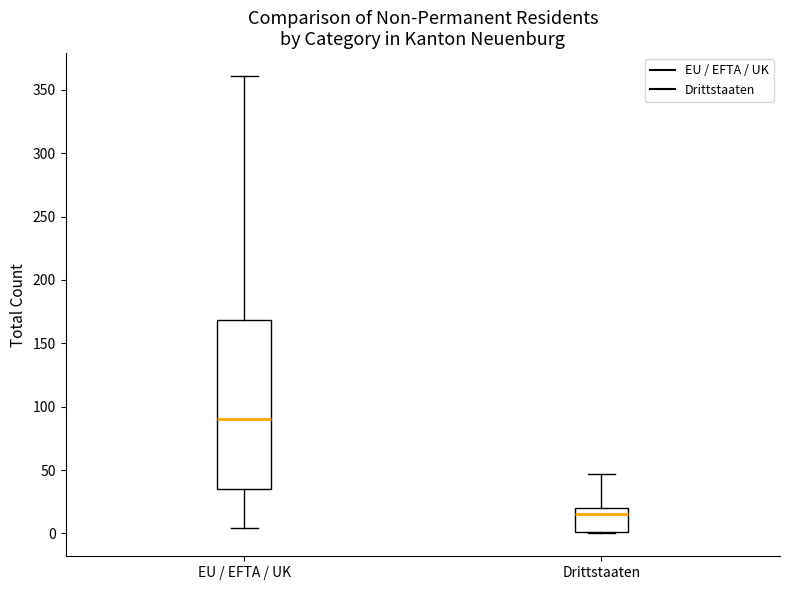

Comparing the boxes themselves (not the whiskers), which one is the tallest?

EU / EFTA / UK